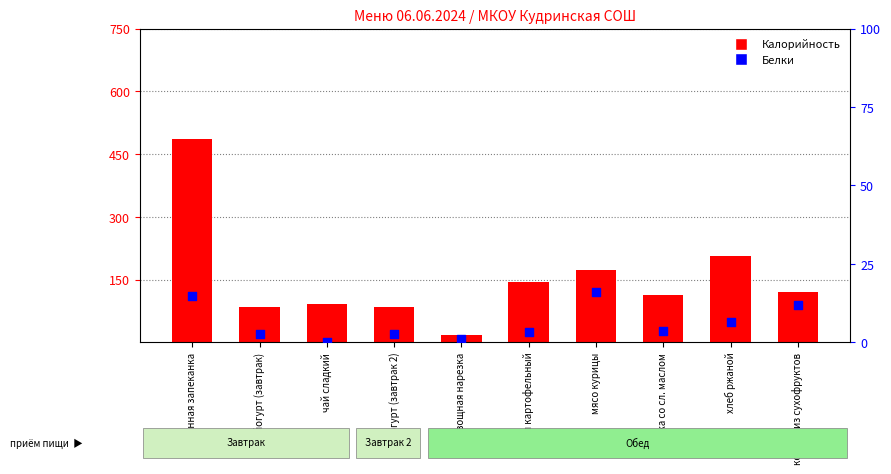

What is the total value across all series at суп картофельный?

148.0